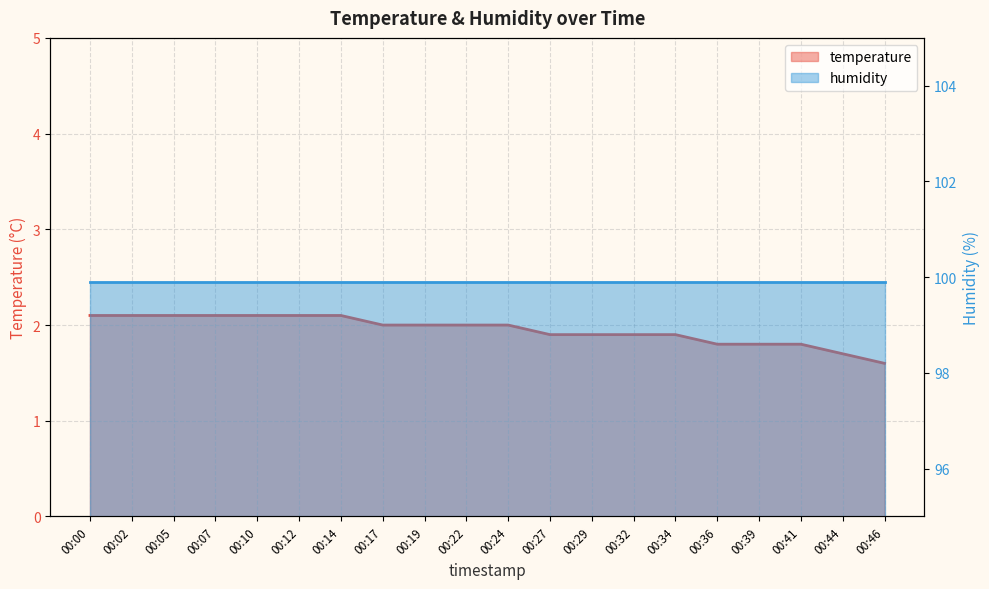

What is the value of the 17th point from the left?

1.8